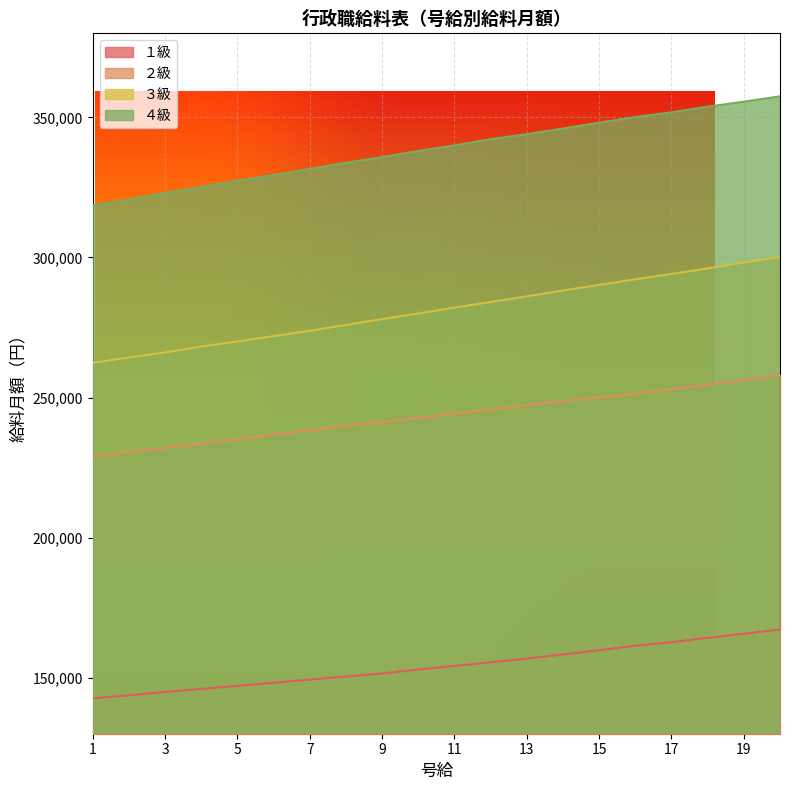

Where does the ２級 series first go above 244300?

12